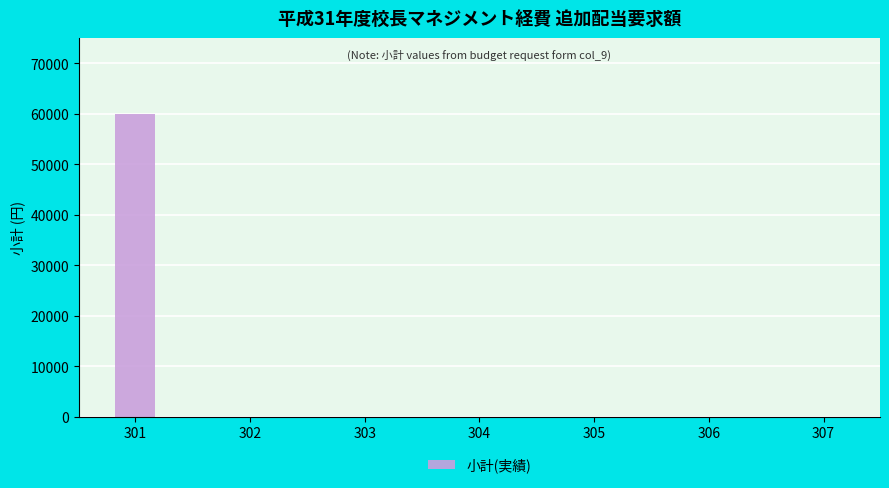

Reading left to right, what are all the values shown in this chart?

301=60000	302=0	303=0	304=0	305=0	306=0	307=0